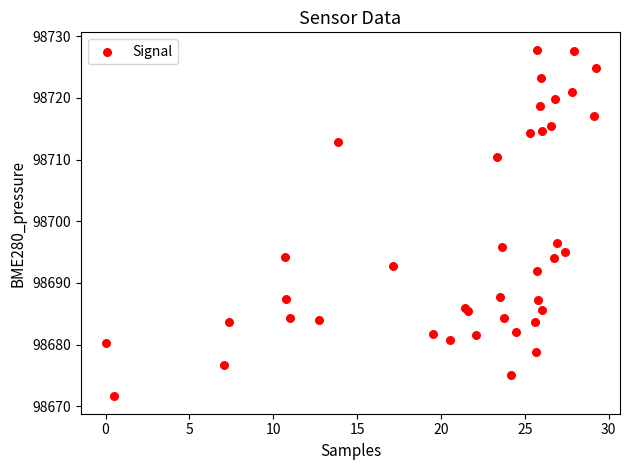

What Y value in the scatter plot is closest to 98699?

98696.5